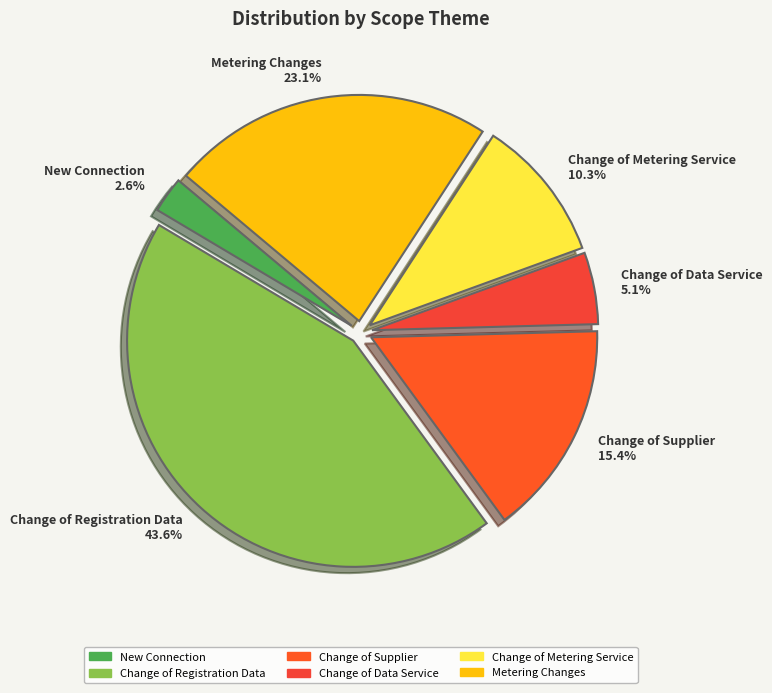

To the nearest percent, what is the difference between the Change of Data Service and Metering Changes slice percentages?

18%